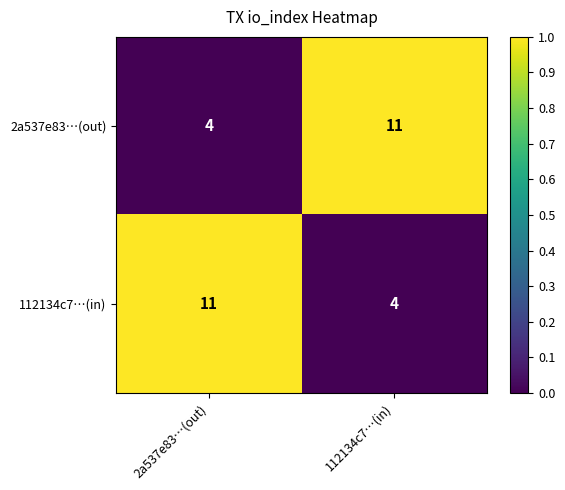

True or false: 112134c7…(in) has a value of 6 at 112134c7…(in).

False